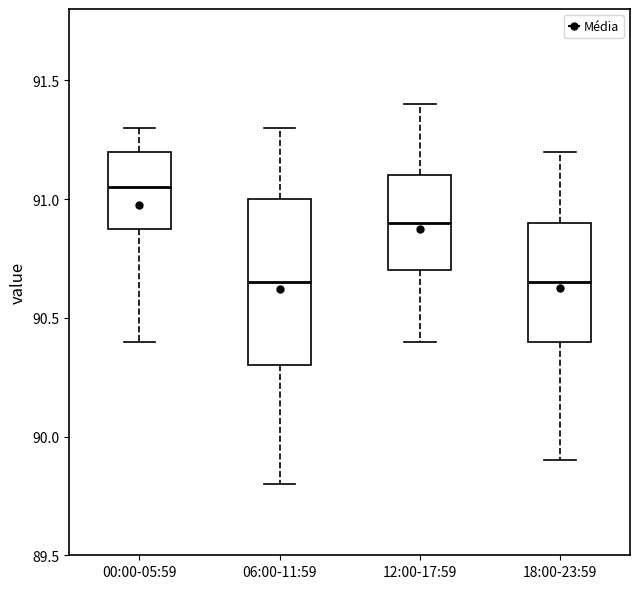

Reading left to right, read every box against the y-axis: the position of its median line, the range the box covers, and the ends of its whiskers. The values are not printed on the chart, so give them approximately, as read against the axis.

00:00-05:59: median 91.05, box 90.90 to 91.20, whiskers 90.40 to 91.30
06:00-11:59: median 90.65, box 90.30 to 91.00, whiskers 89.80 to 91.30
12:00-17:59: median 90.90, box 90.70 to 91.10, whiskers 90.40 to 91.40
18:00-23:59: median 90.65, box 90.40 to 90.90, whiskers 89.90 to 91.20